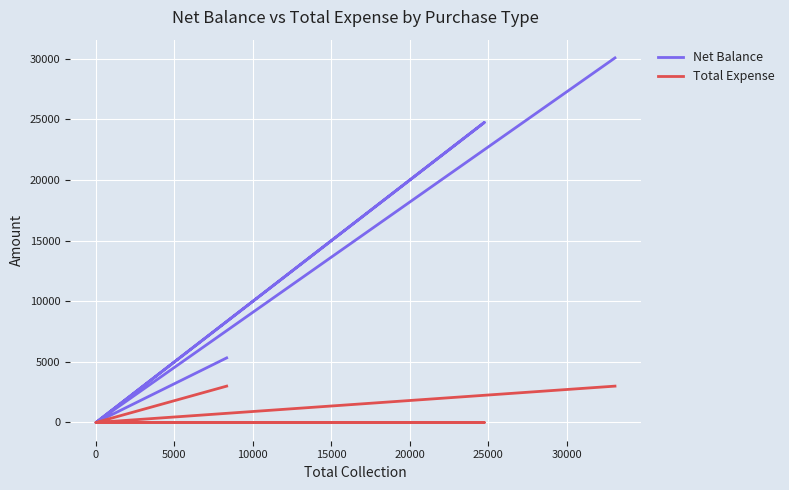

How many Total Expense values are between 0 and 3000?

6